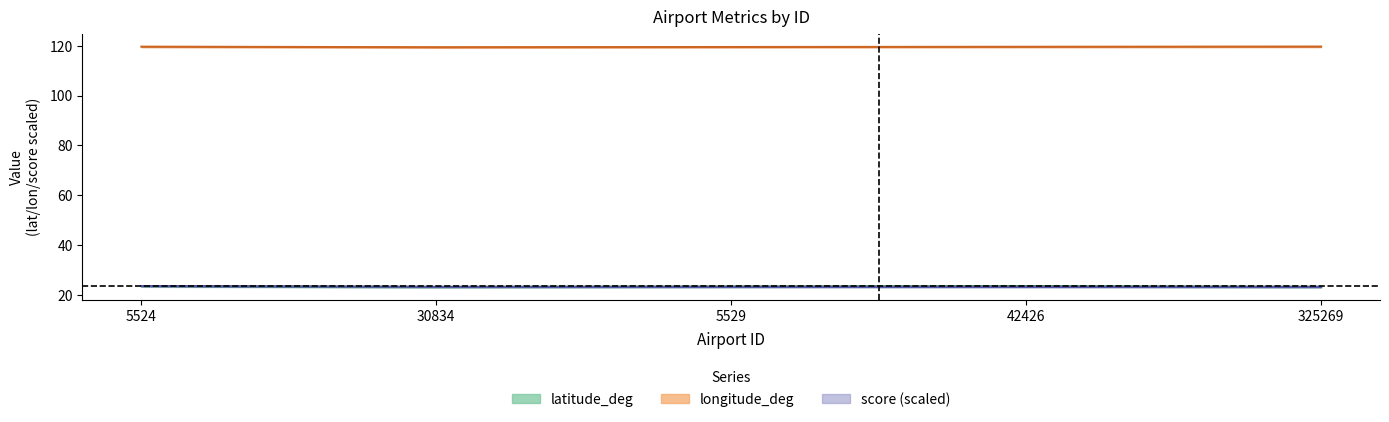

Reading left to right, list all the values displayed in this chart.

latitude_deg: 23.6	23.2	23.4	23.5	23.3
longitude_deg: 119.6	119.4	119.5	119.6	119.7
score: 23.6	23.2	23.2	23.2	23.2